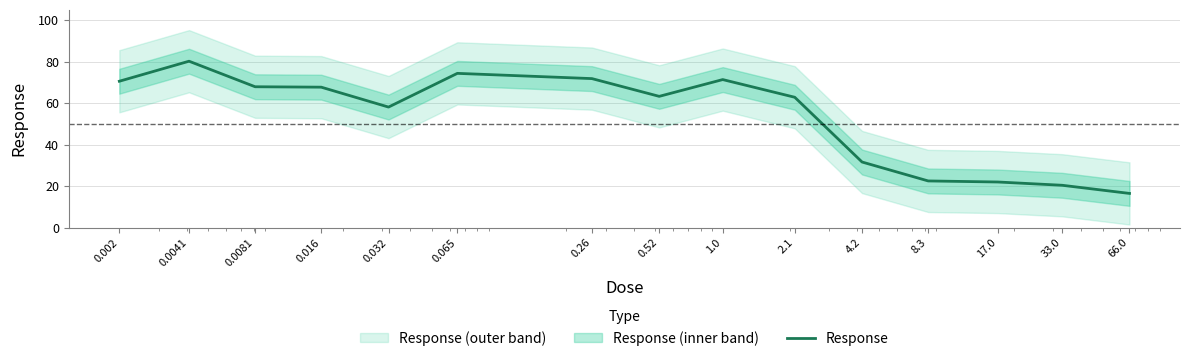

At which label is the value closest to 48?

0.032